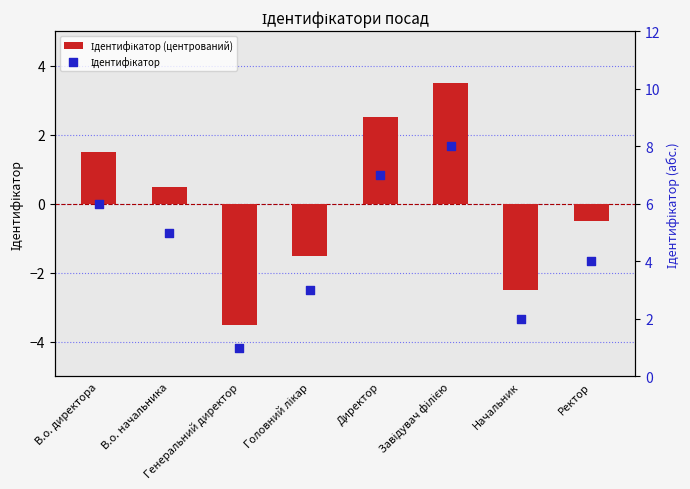

At how many categories does at least one series exceed 4?

4